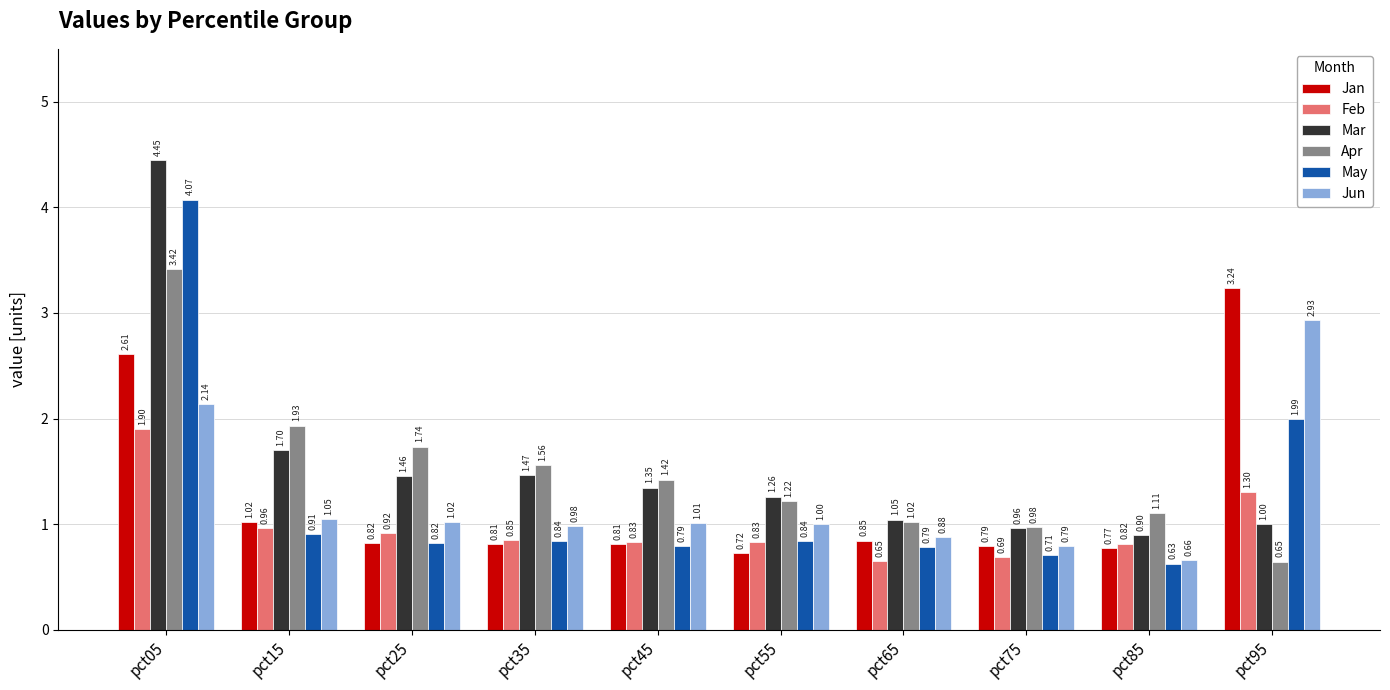

What is the difference between the maximum and minimum values in the Jan series?

2.5